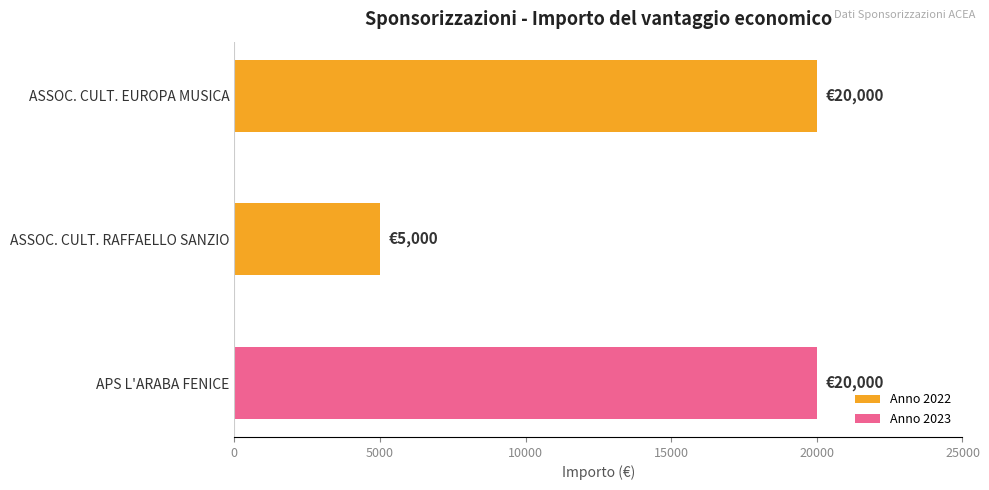

The value at ASSOC. CULT. RAFFAELLO SANZIO is 5000. True or false?

True